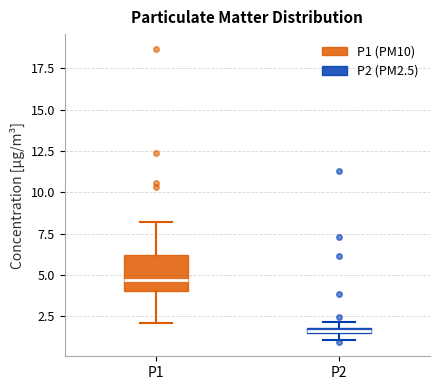

Which box has the lowest median line?

P2